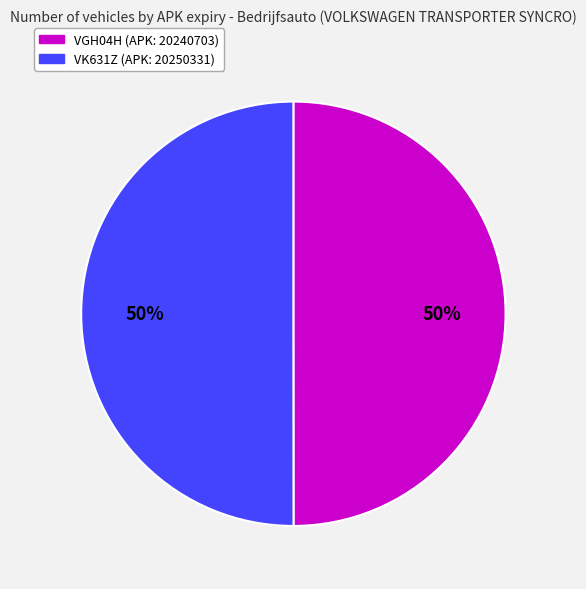

Approximately how many times larger is the value at VK631Z compared to VGH04H?

1.0